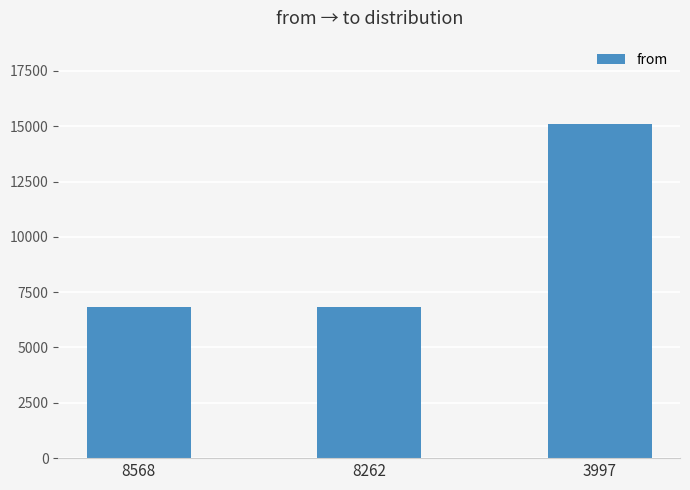

Is it true that the value at 8568 is 10472?

False